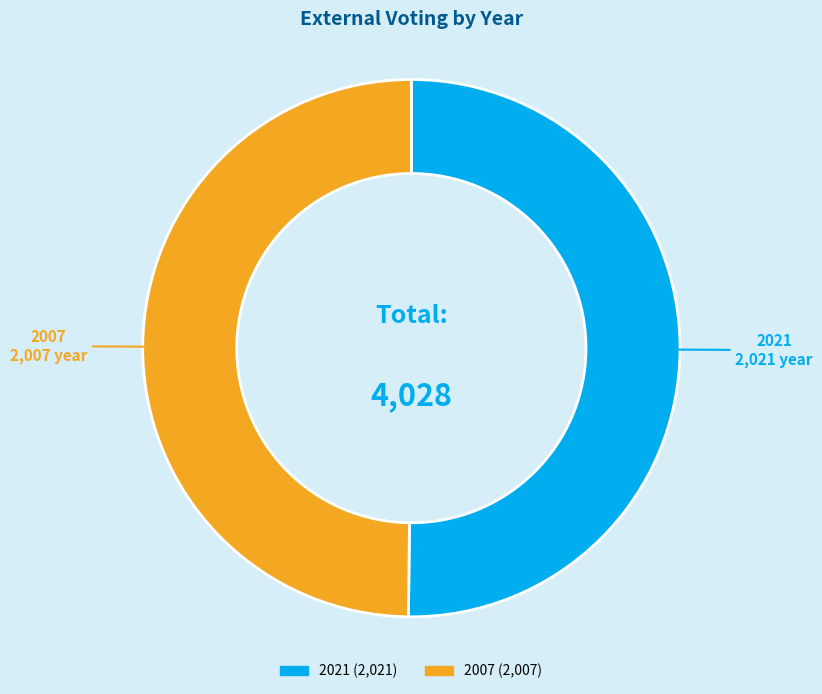

What is the ratio of the value at 2007 to the value at 2021?

1.0